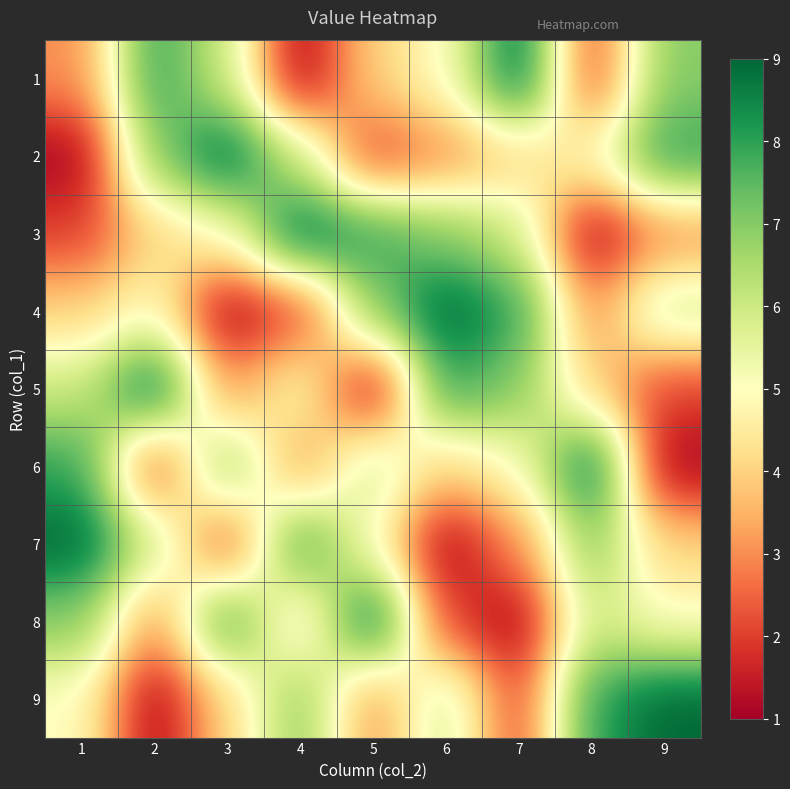

At 7, list the series in order from largest to smallest.

1, 4, 5, 3, 6, 2, 7, 9, 8